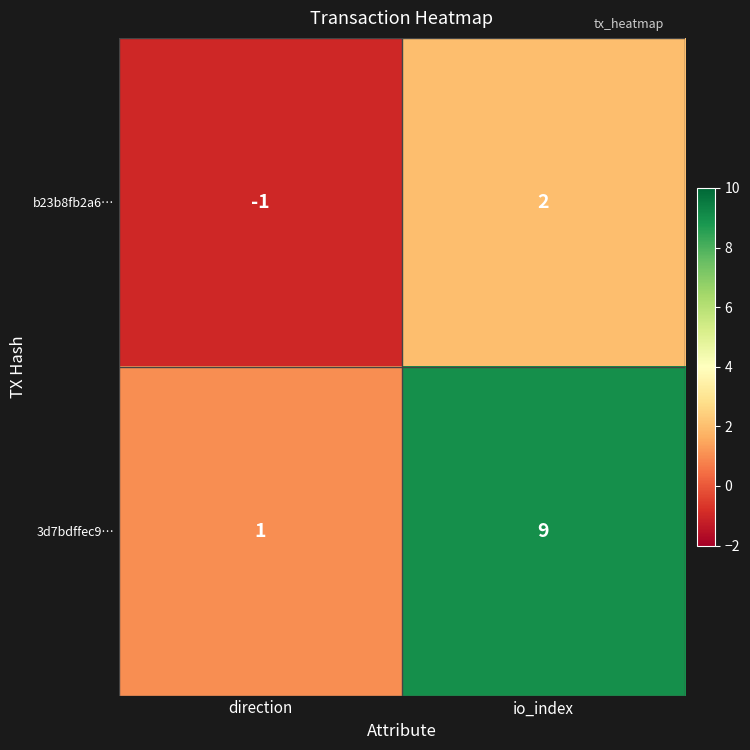

What is the spread (max minus min) of values at io_index?

7